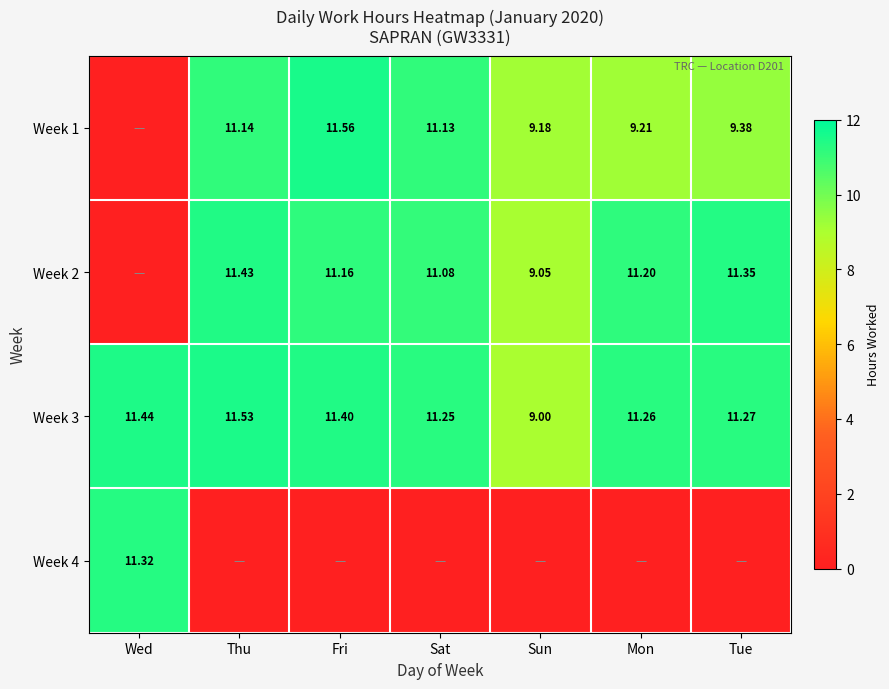

At which label does Week 3 first exceed 11?

Wed